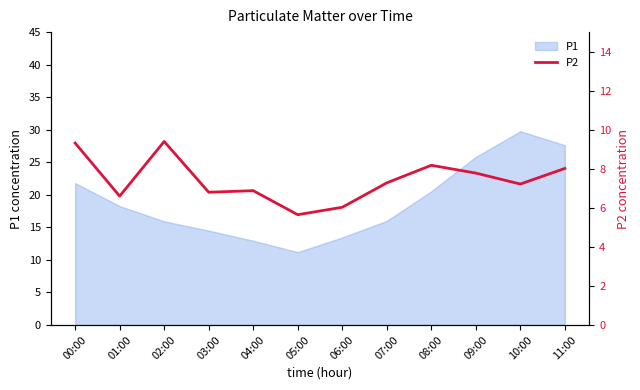

Is it true that P1 equals 14.9 at 00:00?

False